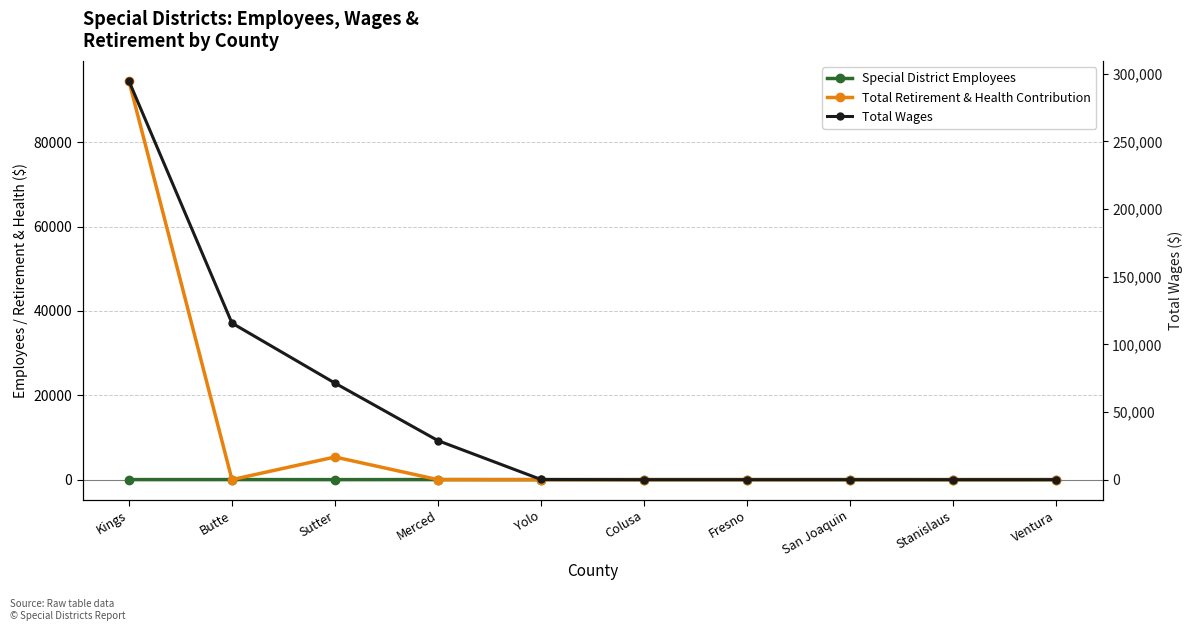

At Stanislaus, list the series in order from smallest to largest.

Total Retirement & Health Contribution, Total Wages, Special District Employees